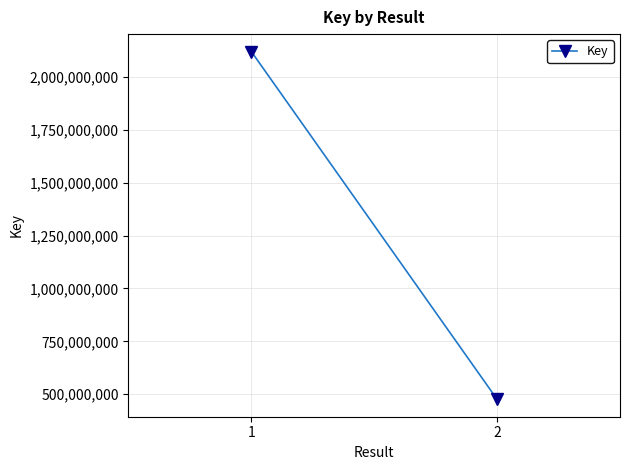

Reading left to right, what are all the values shown in this chart?

2120078777	476028017